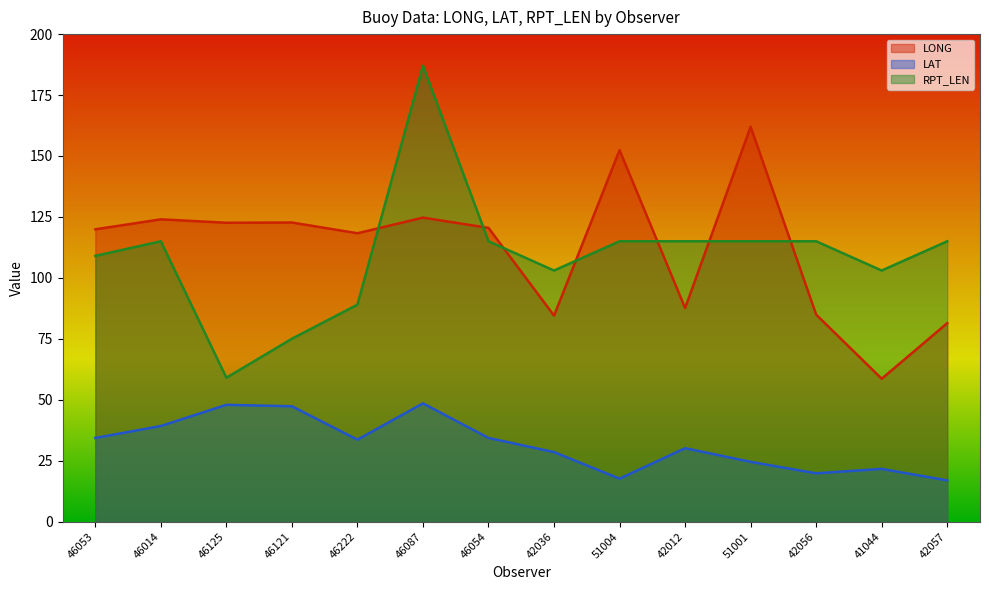

What is the difference between the LAT values at 46053 and 46087?

14.2